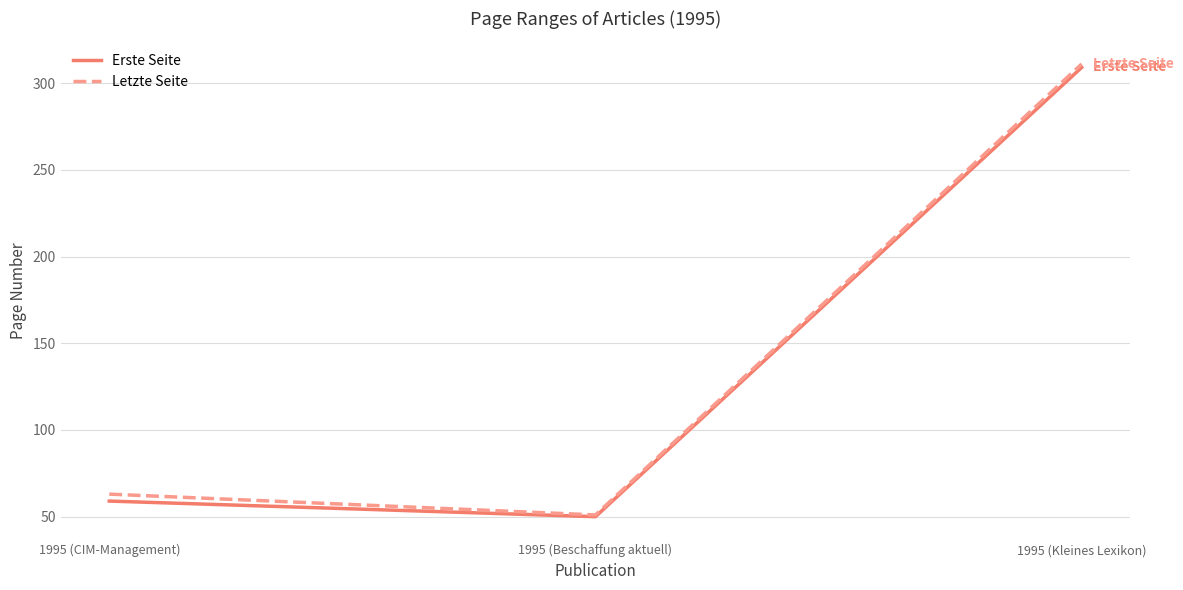

Which category has the lowest value across all series?

1995 (Beschaffung aktuell)